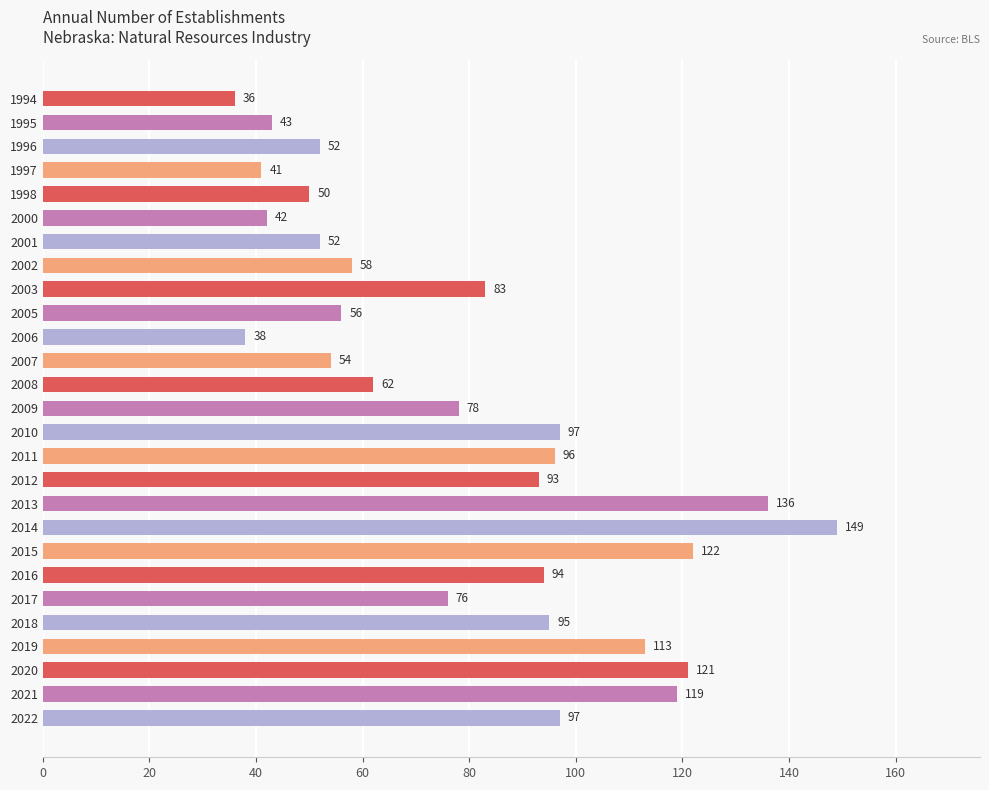

How many bars are there in total?

27